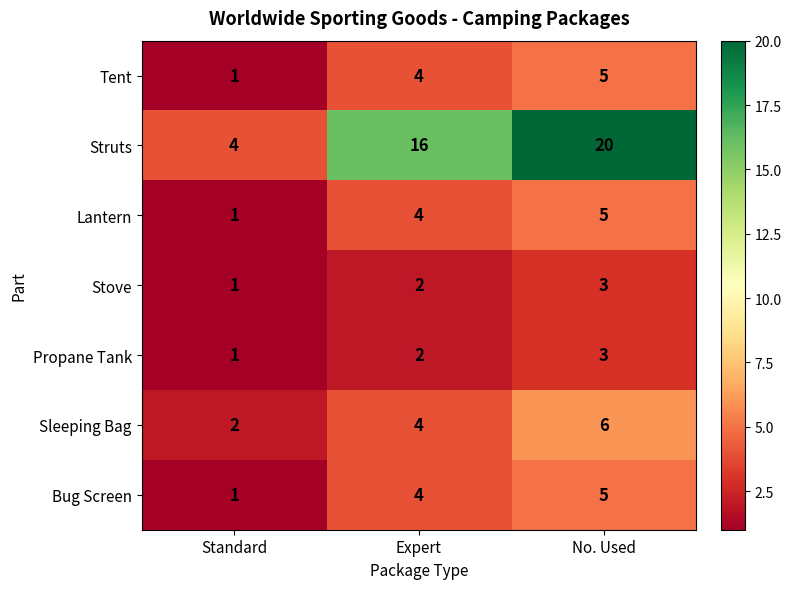

List the labels in order of Lantern value, largest first.

No. Used, Expert, Standard